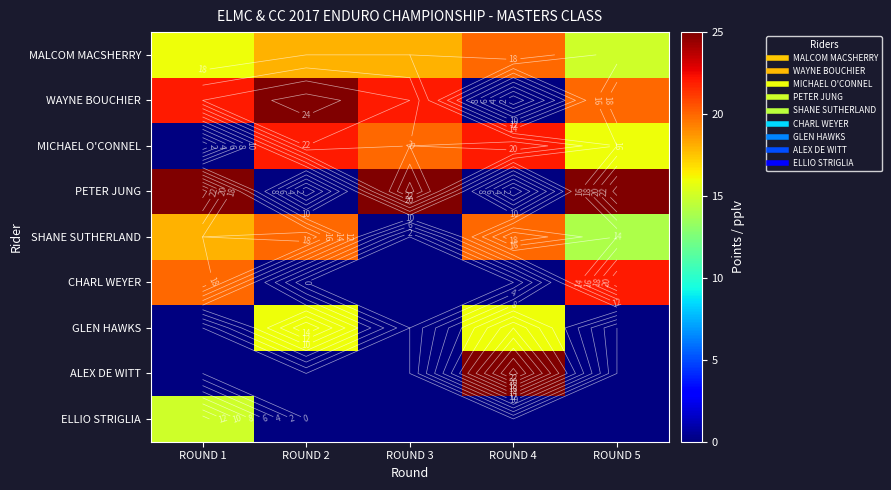

How many series are shown in this chart?

9